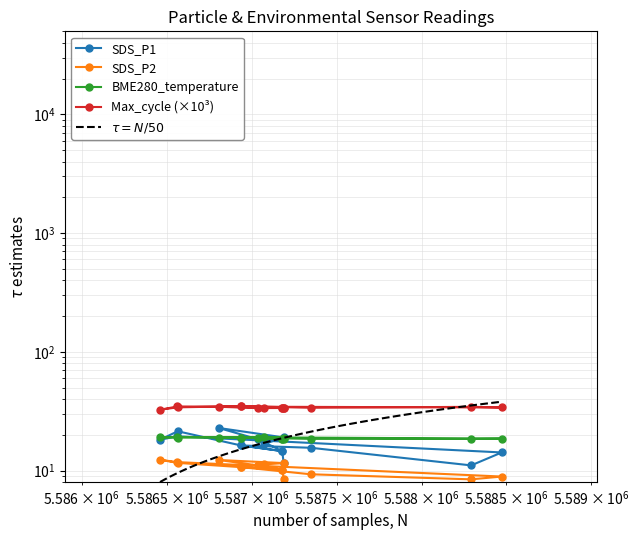

What is the value of the BME280_temperature point at the 2nd from the left?

18.6